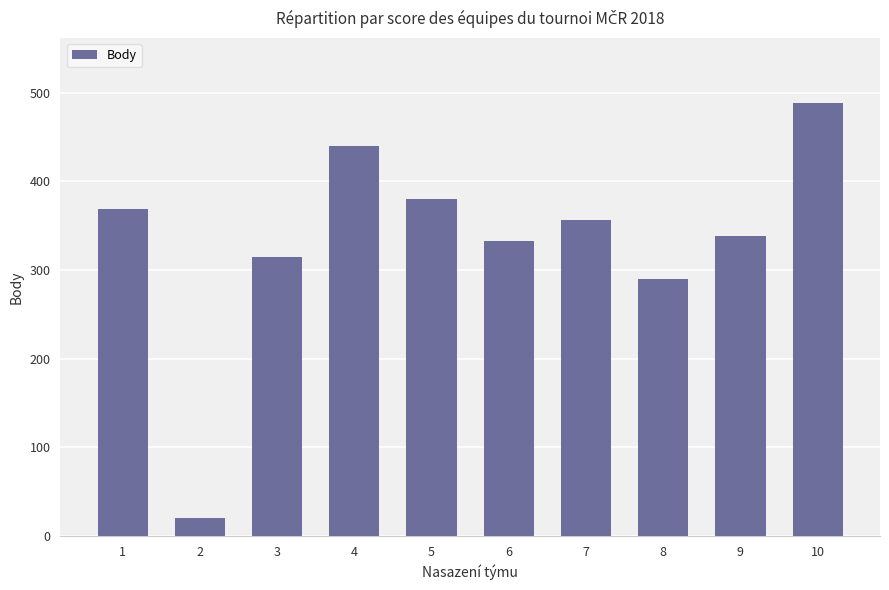

How many bars are there in total?

10